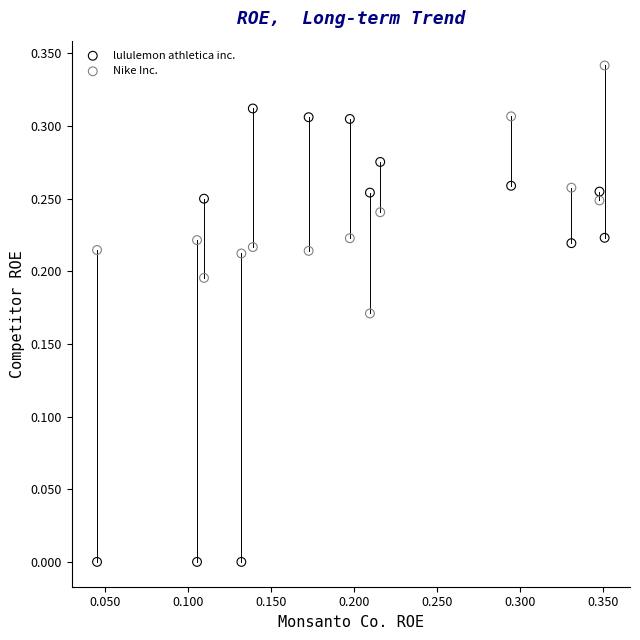

Which series reaches the minimum Y coordinate?

lululemon athletica inc.